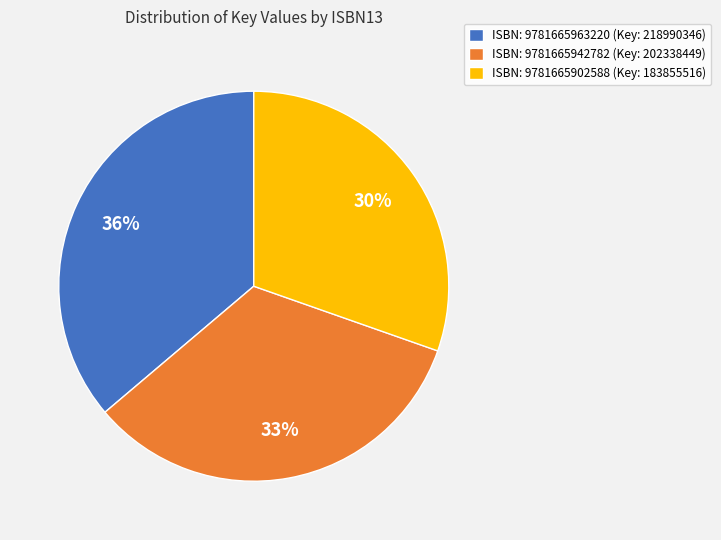

True or false: ISBN: 9781665963220 (Key: 218990346) accounts for 36% of the total.

True